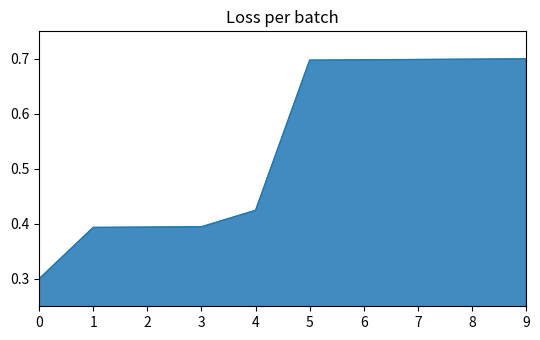

The value at 8 is 1.2. True or false?

False